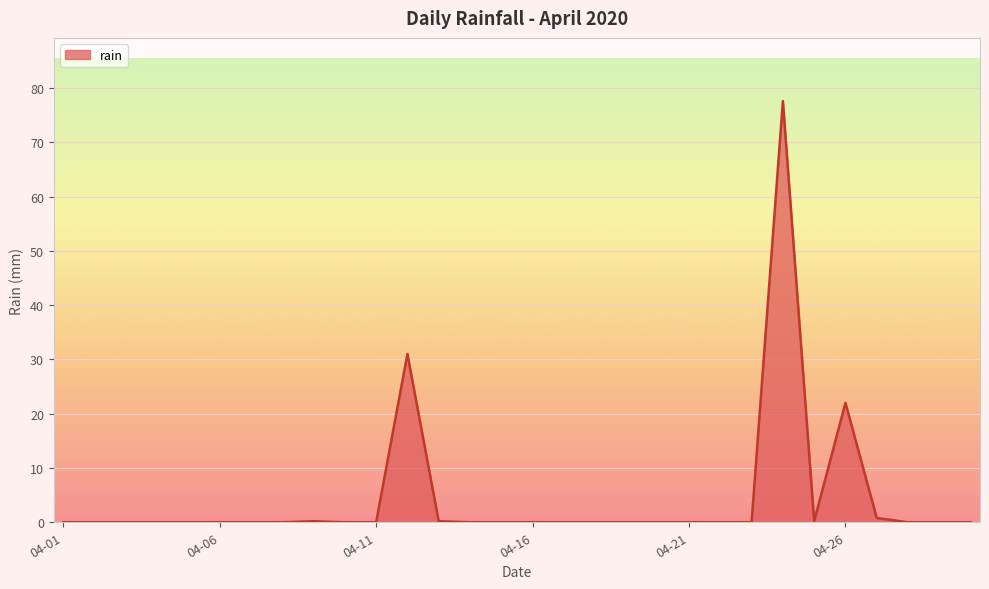

What is the greatest value displayed?

77.6